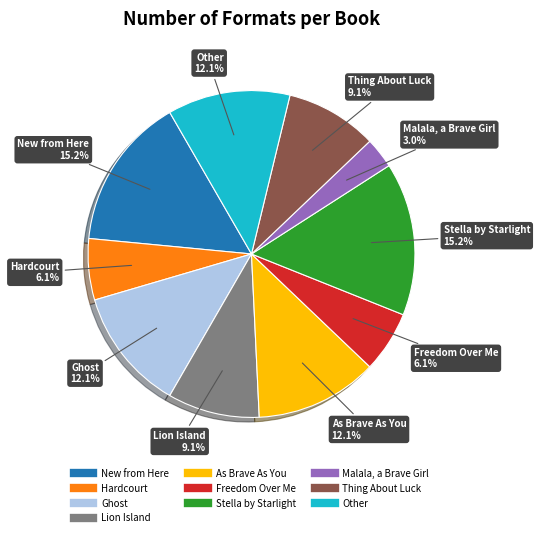

Approximately how many times larger is the value at Hardcourt compared to Thing About Luck?

0.7